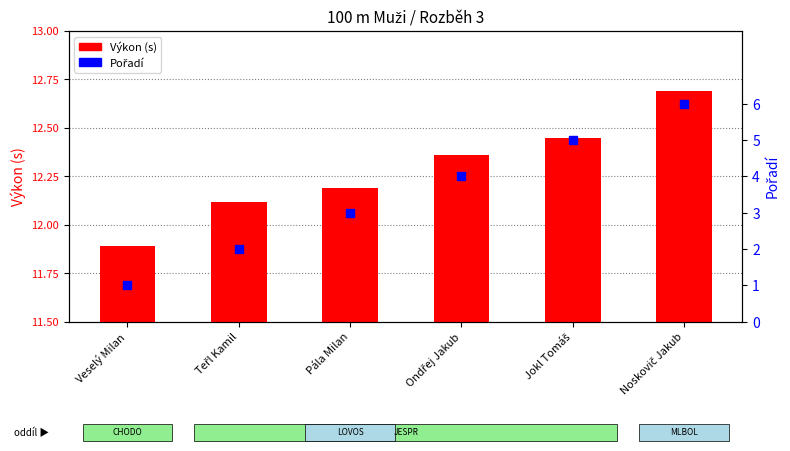

Is the value of Výkon (s) at Veselý Milan greater than the value of Pořadí at Jokl Tomáš?

Yes